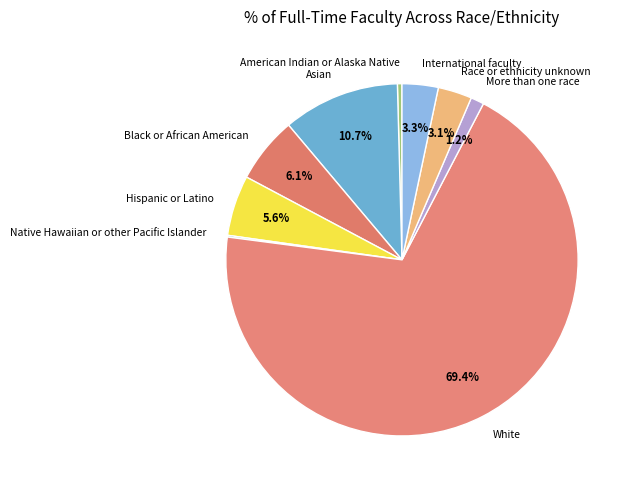

What portion of the pie excludes International faculty?

96.7%